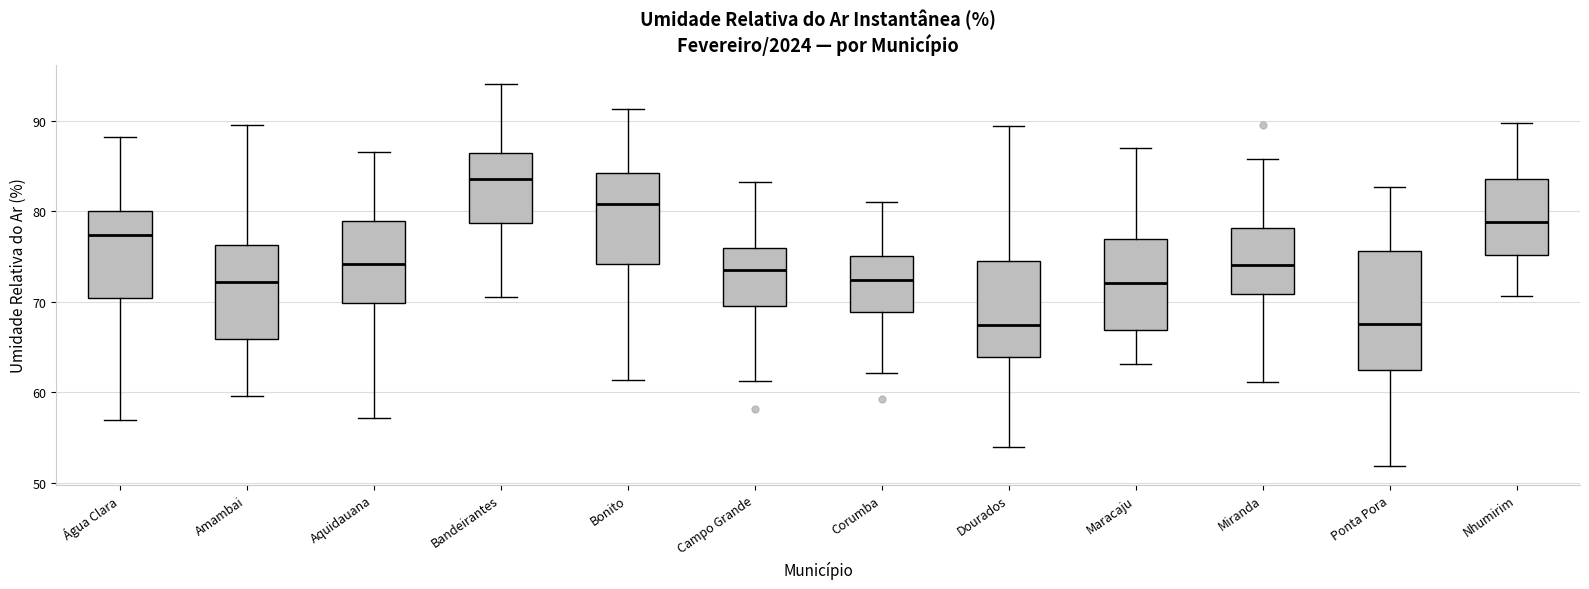

Reading left to right, read every box against the y-axis: the position of its median line, the range the box covers, and the ends of its whiskers. The values are not printed on the chart, so give them approximately, as read against the axis.

Água Clara: median 77, box 70 to 80, whiskers 57 to 88
Amambai: median 72, box 66 to 76, whiskers 60 to 90
Aquidauana: median 74, box 70 to 79, whiskers 57 to 87
Bandeirantes: median 84, box 79 to 86, whiskers 71 to 94
Bonito: median 81, box 74 to 84, whiskers 61 to 91
Campo Grande: median 73, box 70 to 76, whiskers 61 to 83
Corumba: median 72, box 69 to 75, whiskers 62 to 81
Dourados: median 67, box 64 to 74, whiskers 54 to 89
Maracaju: median 72, box 67 to 77, whiskers 63 to 87
Miranda: median 74, box 71 to 78, whiskers 61 to 86
Ponta Pora: median 68, box 63 to 76, whiskers 52 to 83
Nhumirim: median 79, box 75 to 84, whiskers 71 to 90